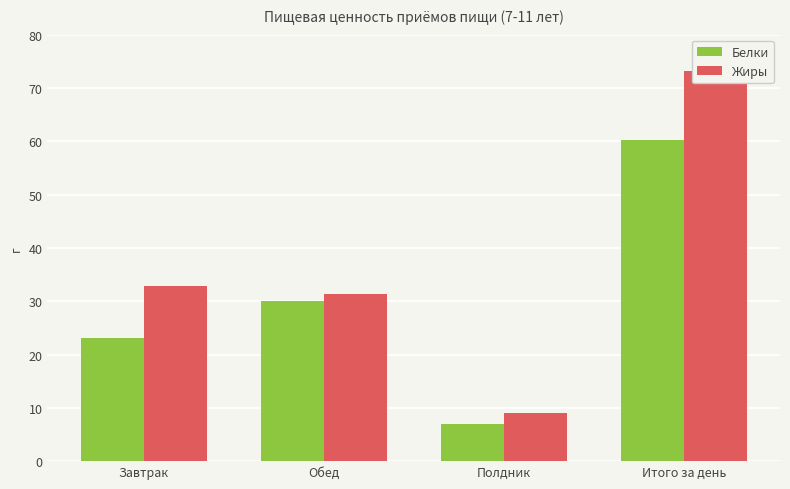

What value does the Жиры series have at Обед?

31.3